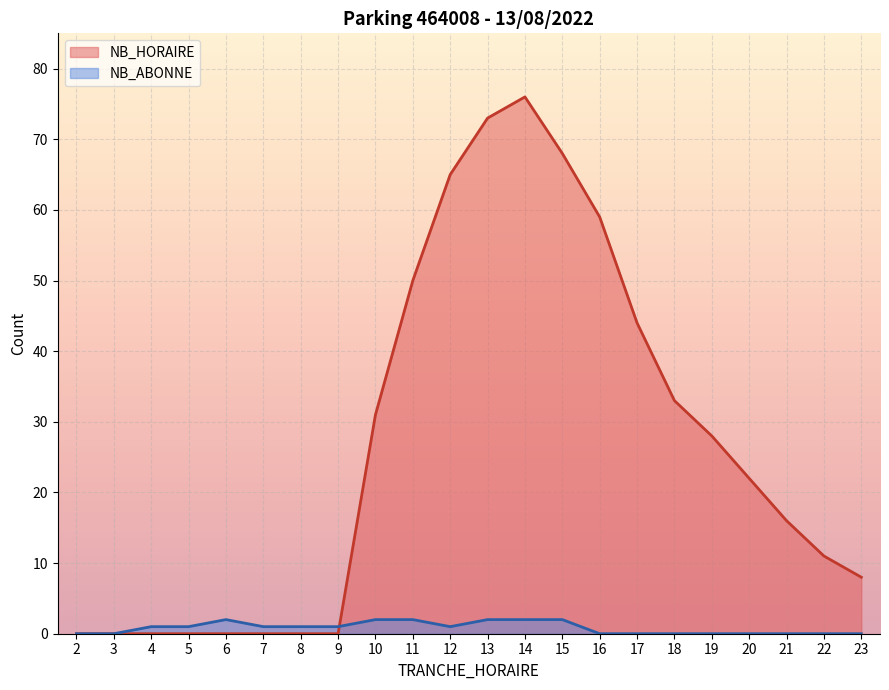

Does the chart display data point markers on the line(s)?

No